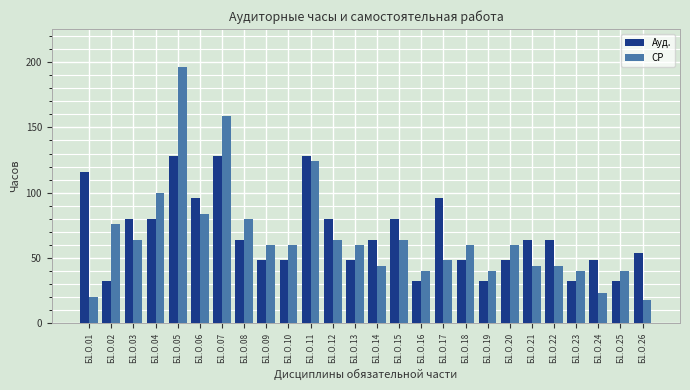

Which series has the widest spread of values?

СР